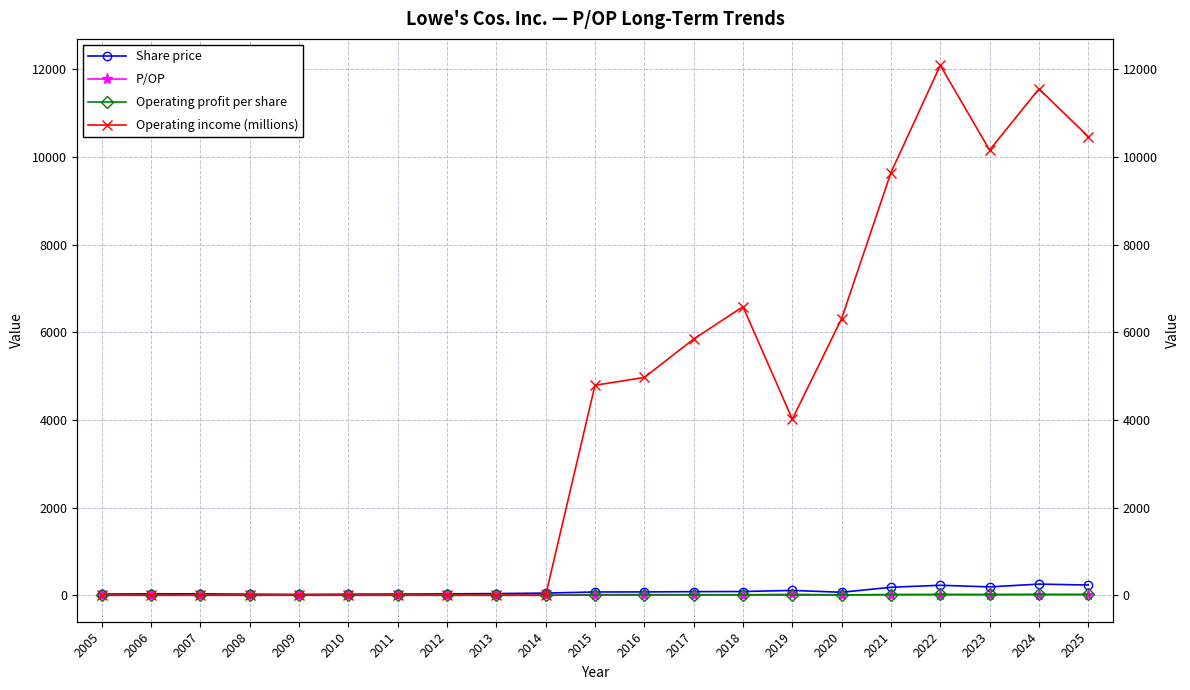

Is the value of Operating income (millions) at 2024 greater than the value of Operating profit per share at 2009?

Yes